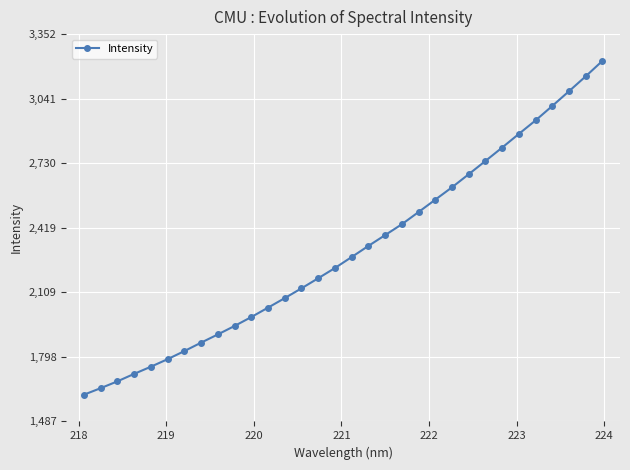

What is the minimum value shown in the chart?

1615.6